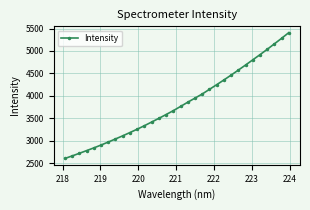

True or false: there are more than 2 points higher than both neighbors.

False